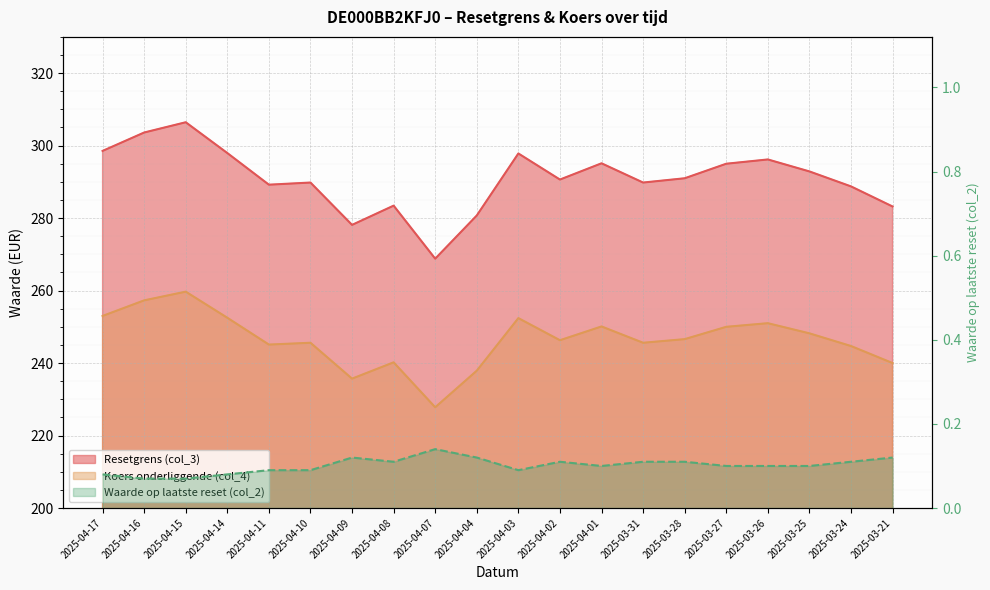

What is the minimum value shown in the chart?

0.1